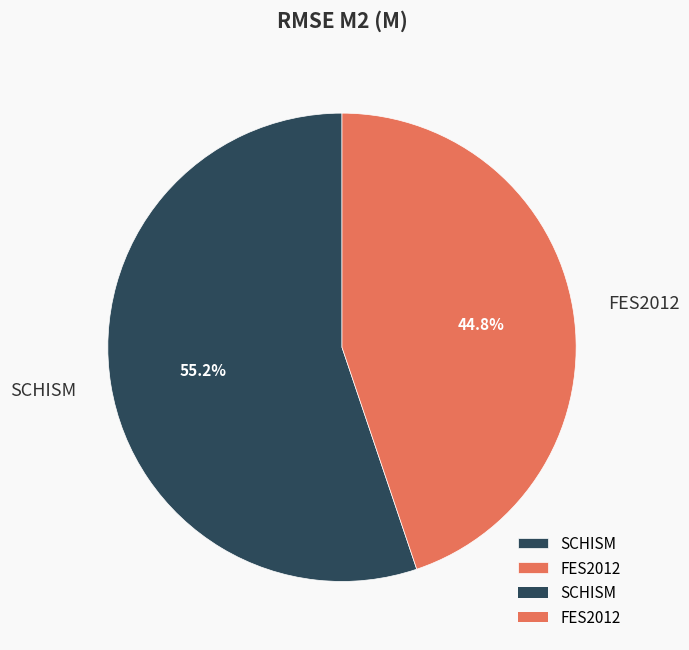

How many segments does this pie chart have?

2